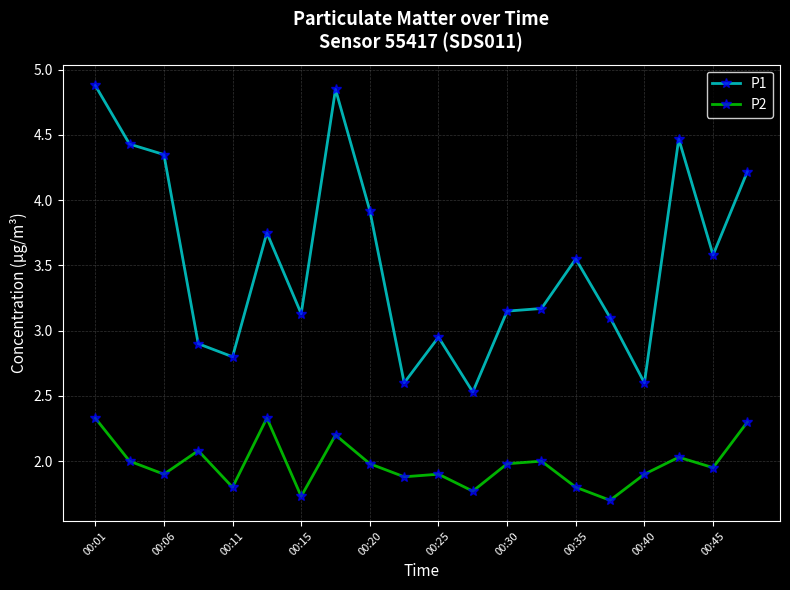

What is the smallest value displayed?

1.7